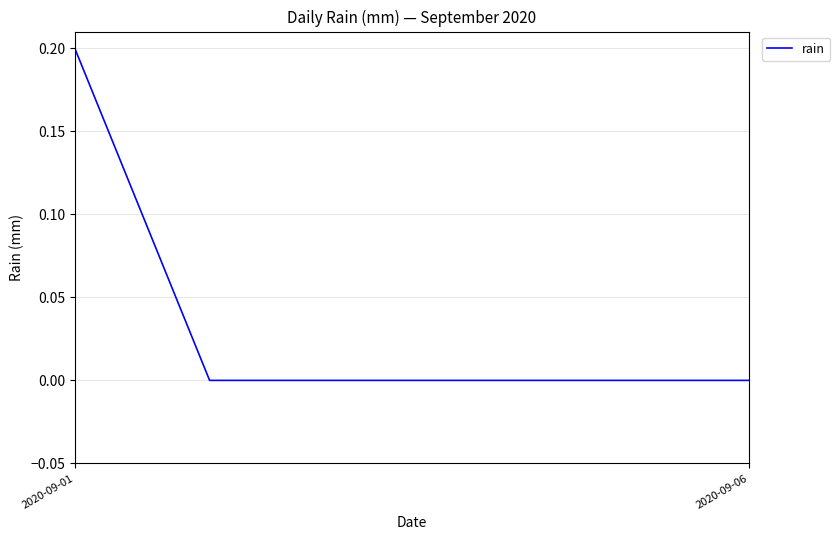

How many series are shown in this chart?

1